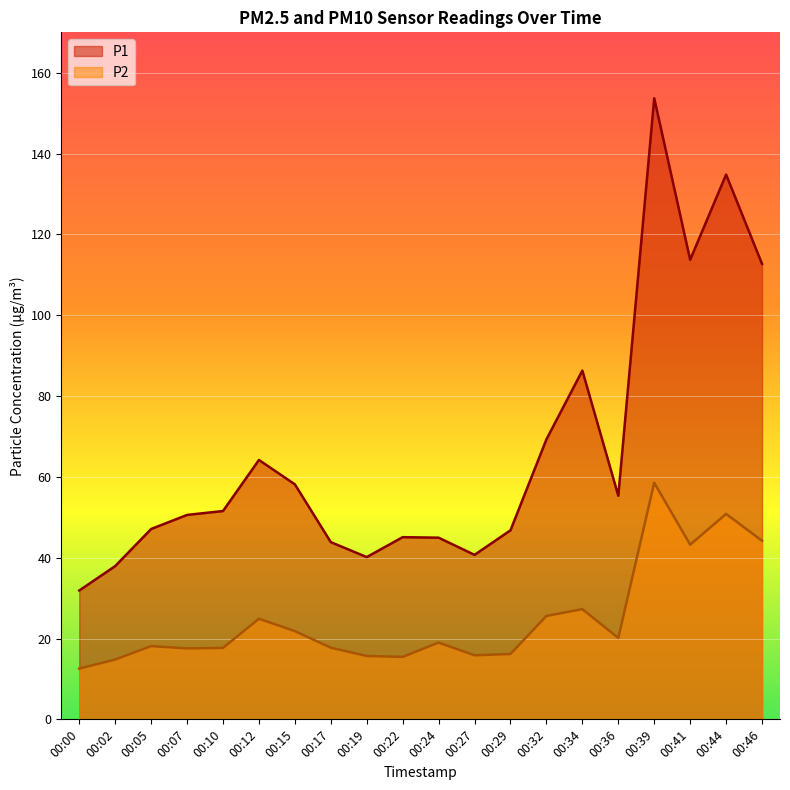

True or false: P1 and P2 intersect in this chart.

False